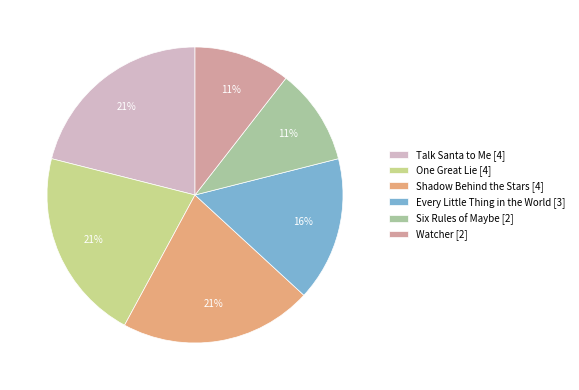

True or false: Watcher accounts for 22% of the total.

False